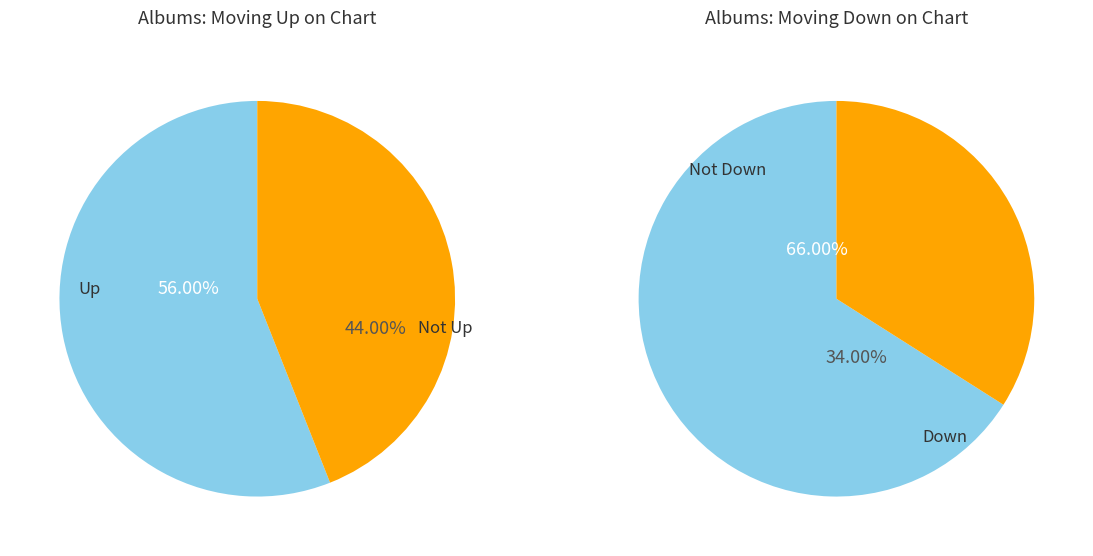

Is it true that up is 56% of the pie?

True